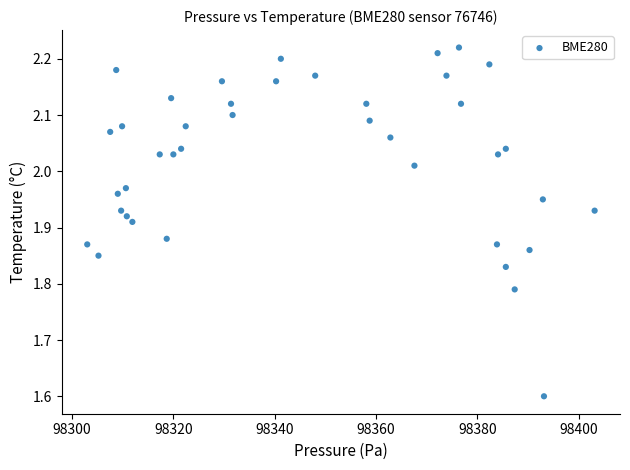

What Y value in the scatter plot is closest to 1?

1.6